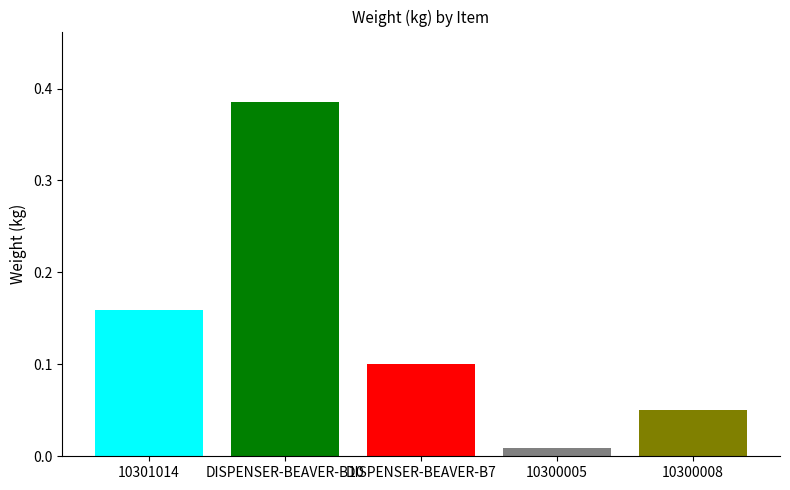

How many data points does each series have?

1